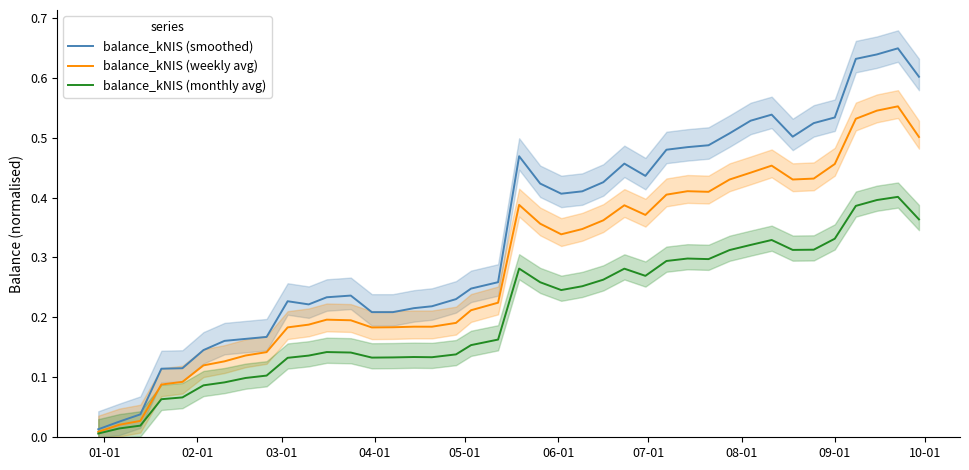

Which series has the largest range (max minus min)?

balance_kNIS (smoothed)